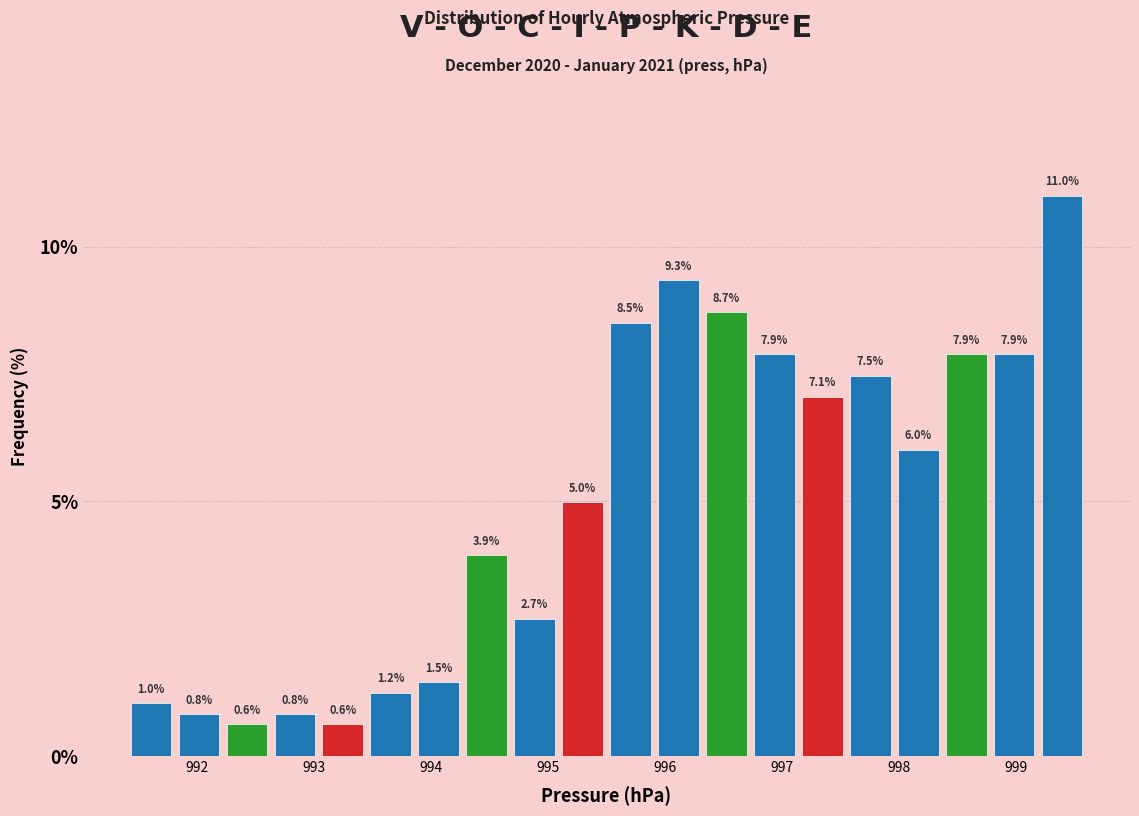

What is the height of the bar covering 997.55 to 997.96 on the x-axis? The bar edges are not printed on the chart, so give them approximately, as read against the axis.

7.5